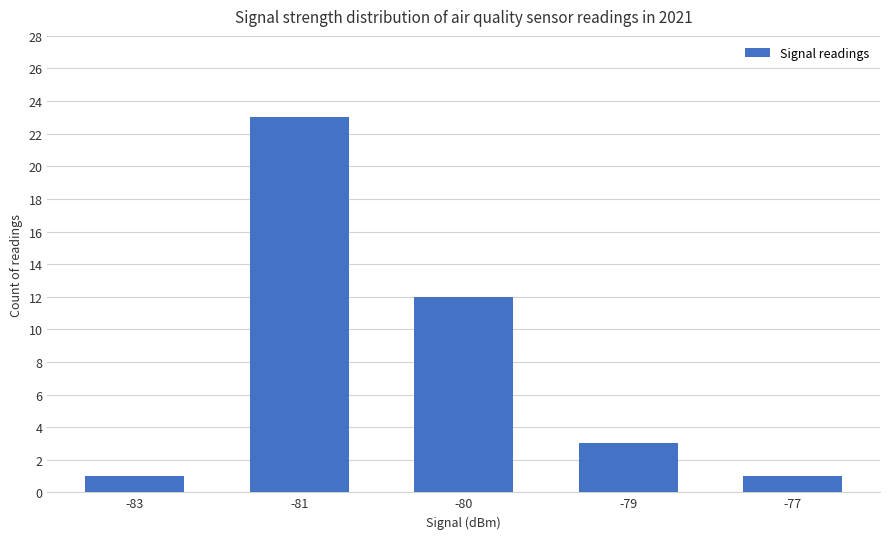

What is the change in value from -81 to -80?

-11